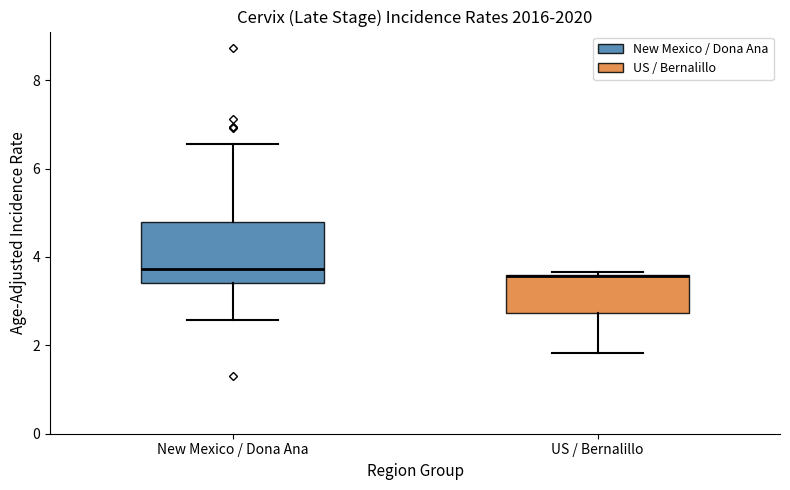

Reading left to right, read every box against the y-axis: the position of its median line, the range the box covers, and the ends of its whiskers. The values are not printed on the chart, so give them approximately, as read against the axis.

New Mexico / Dona Ana: median 3.8, box 3.4 to 4.8, whiskers 2.6 to 6.6
US / Bernalillo: median 3.6, box 2.8 to 3.6, whiskers 1.8 to 3.6 (just above the box's upper edge)